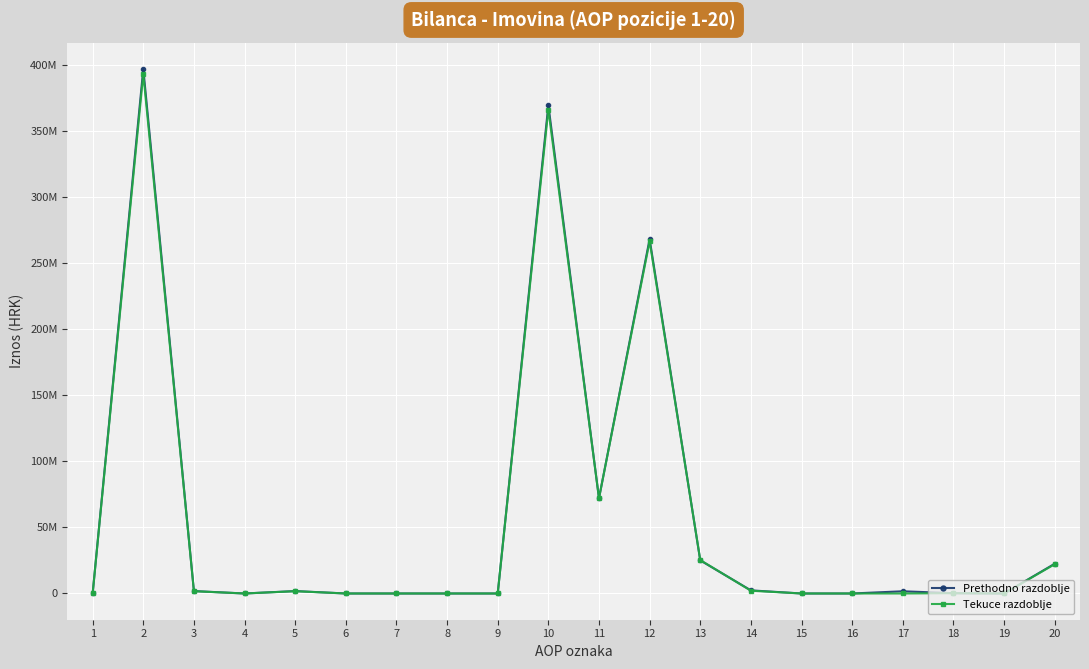

Is this an area chart (filled region under the line)?

No